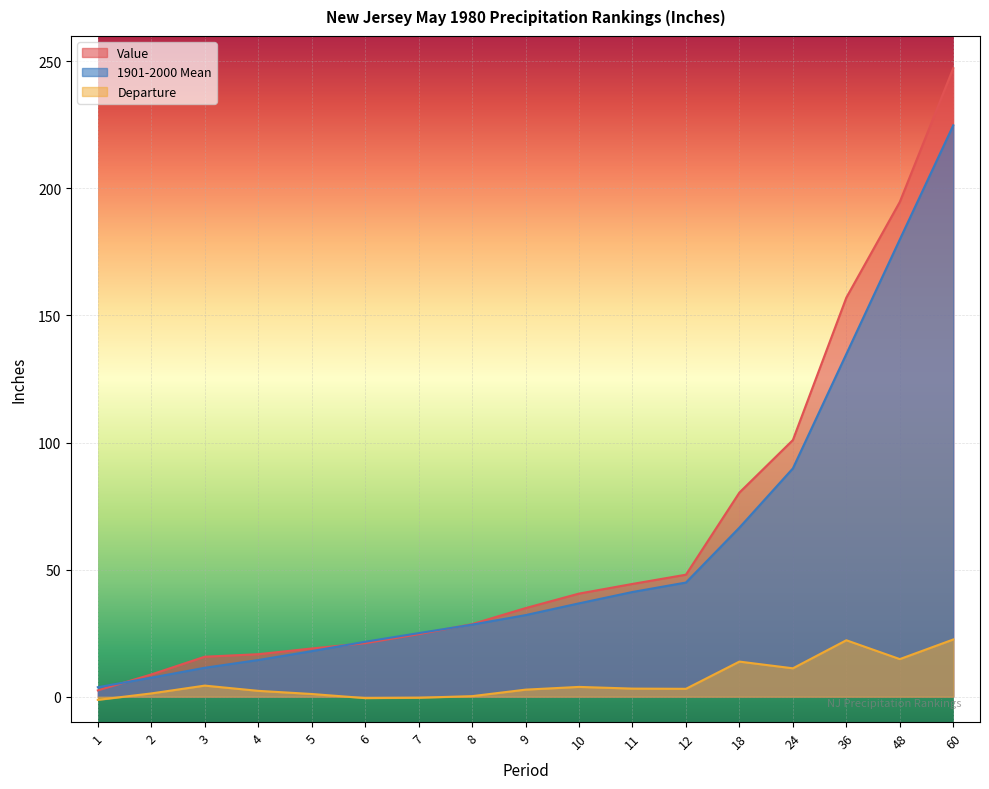

The value of Departure at 6 is -0.2. True or false?

False